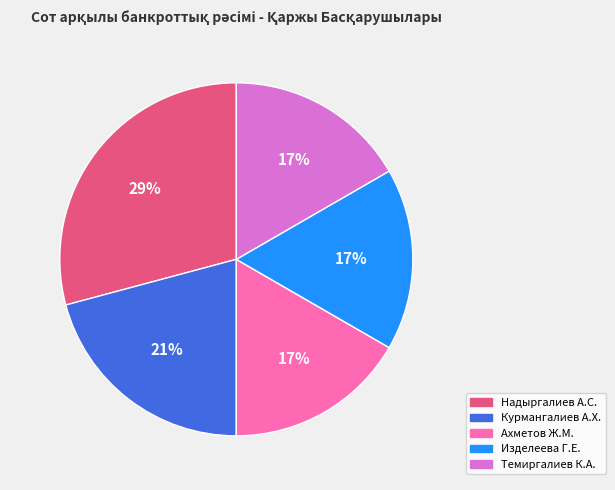

Do Ахметов Ж.М. and Надыргалиев А.С. together represent more than half of the pie?

No